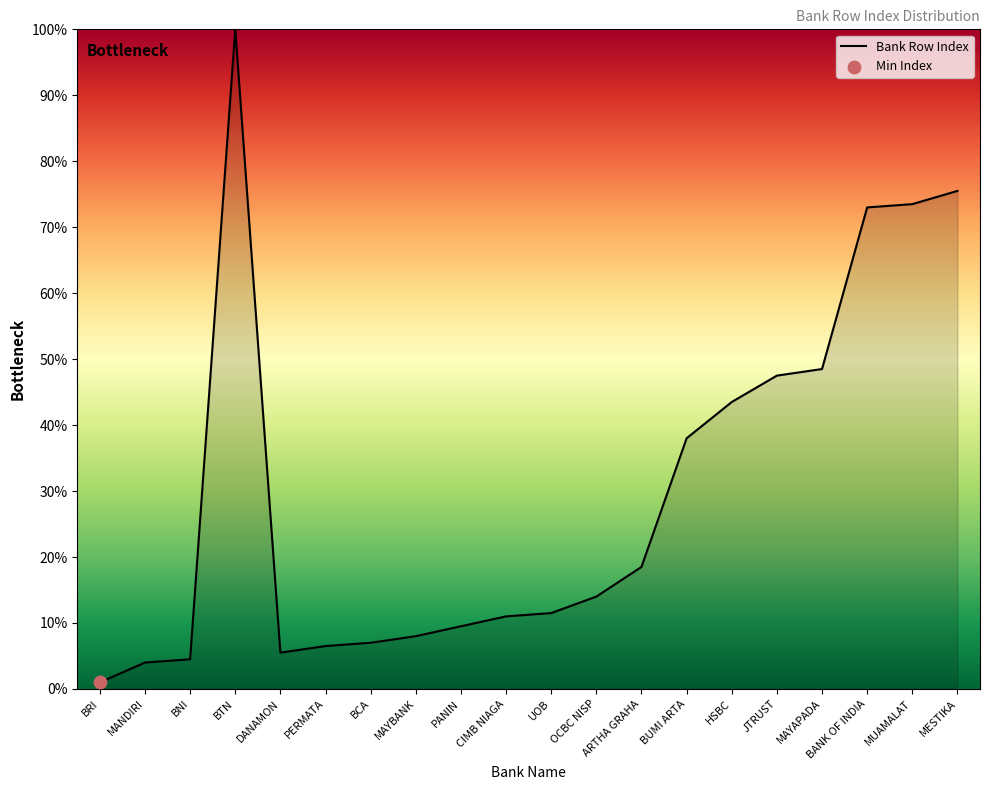

Which has a higher value, OCBC NISP or UOB?

OCBC NISP